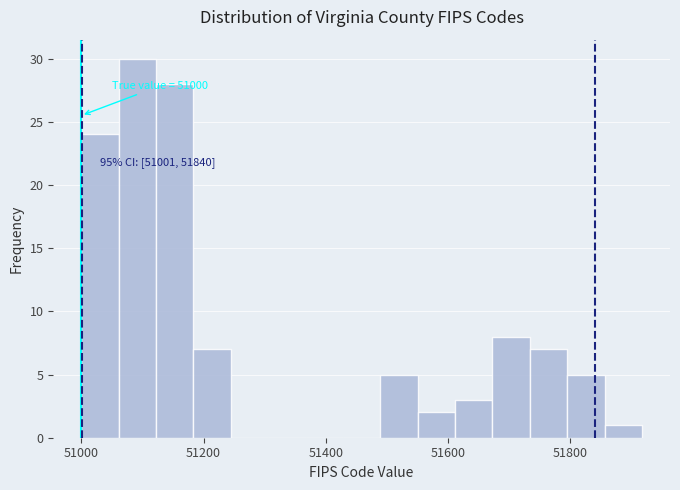

Around what value on the x-axis is the tallest bar? Give the approximate position of its centre, as read against the axis.

51100